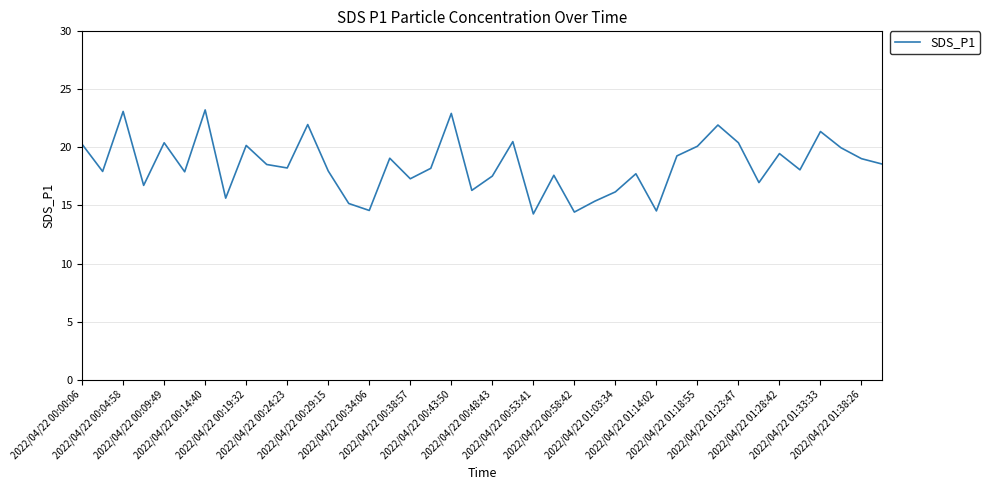

What is the greatest value displayed?

23.2